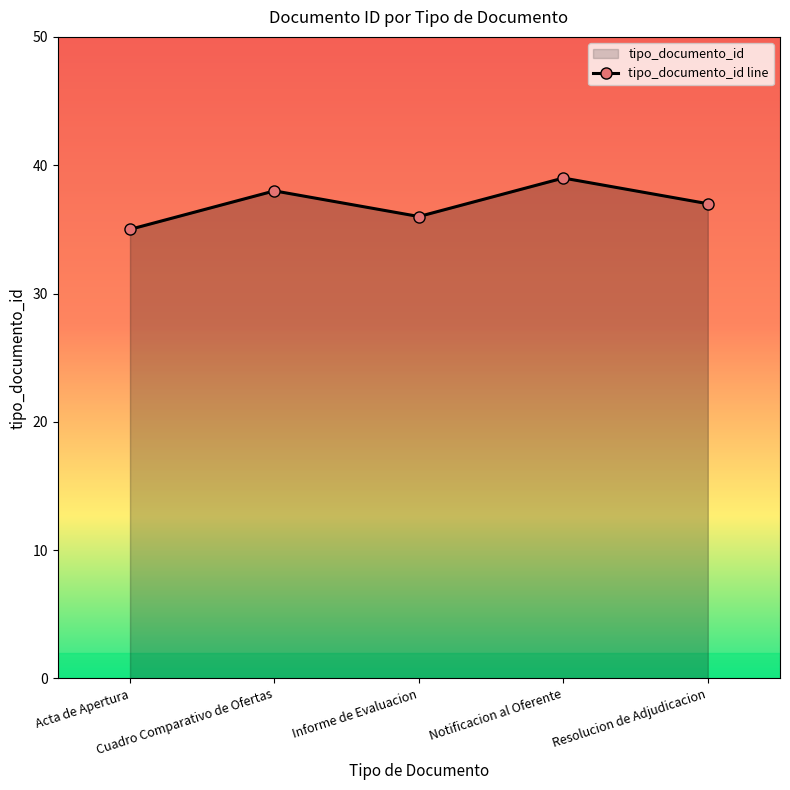

How many data points are less than 37?

2